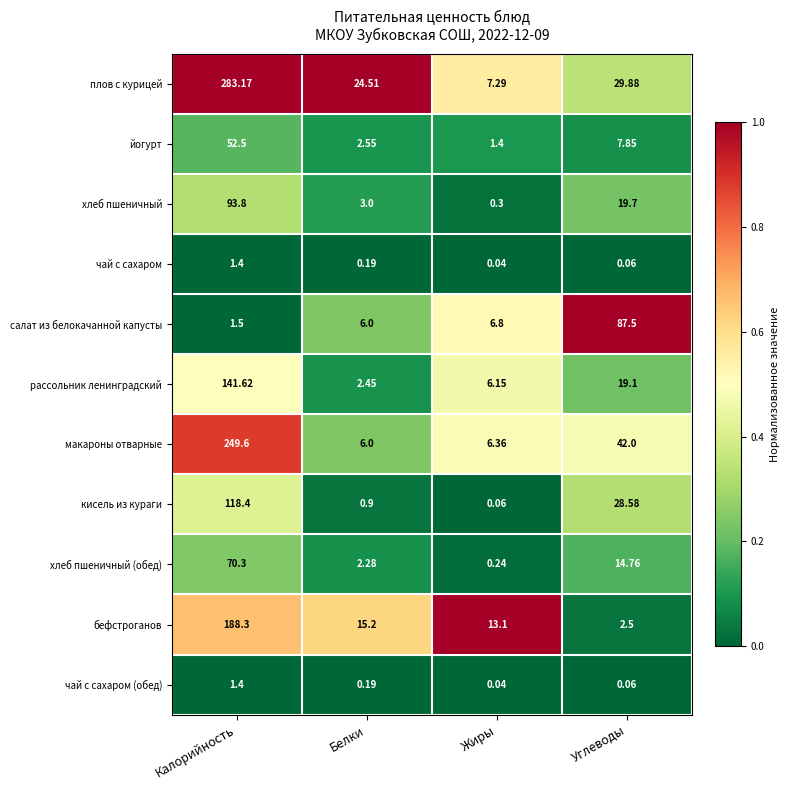

Which series has the widest spread of values?

плов с курицей